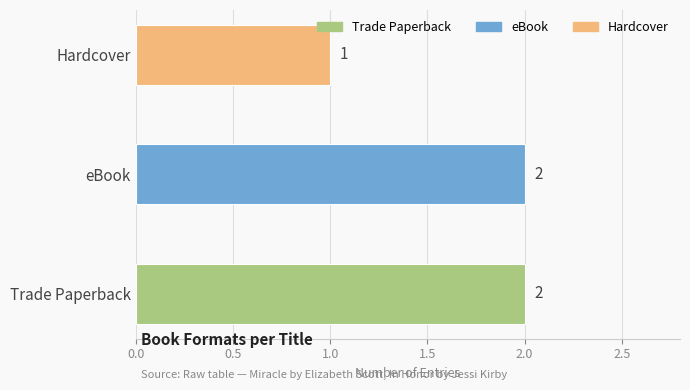

Reading top to bottom, what are all the values shown in this chart?

1	2	2